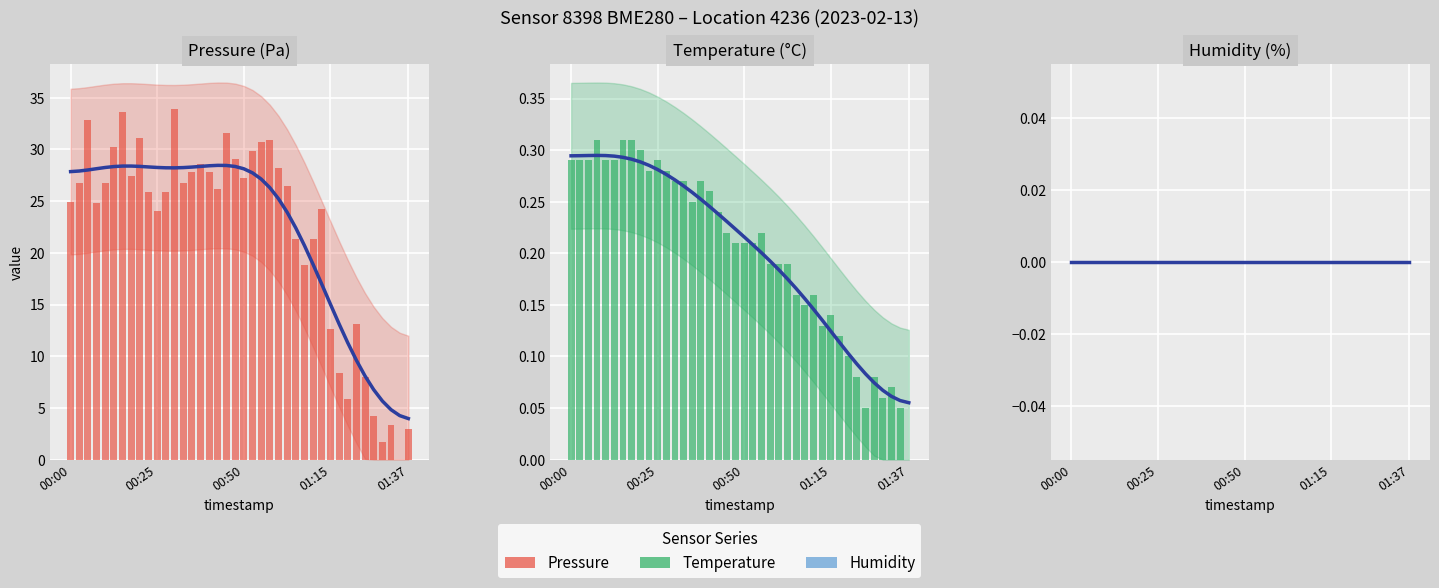

Which category has the highest value across all series?

12